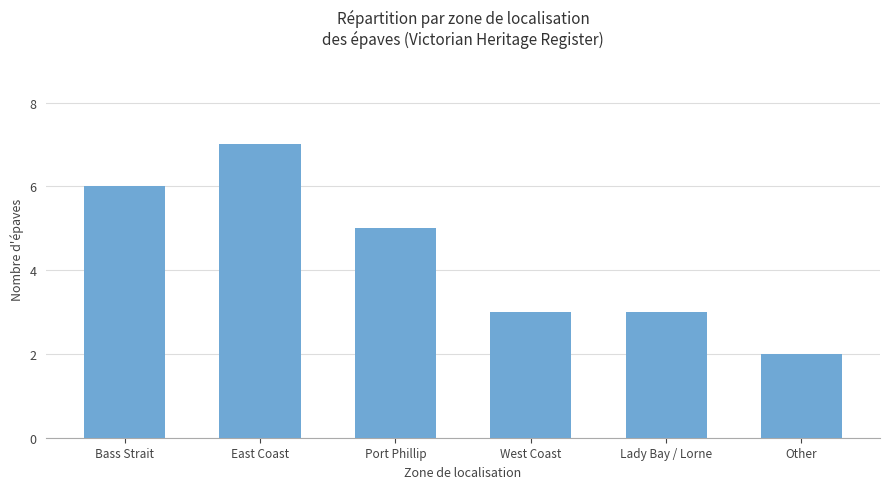

Reading left to right, list all the values displayed in this chart.

6	7	5	3	3	2